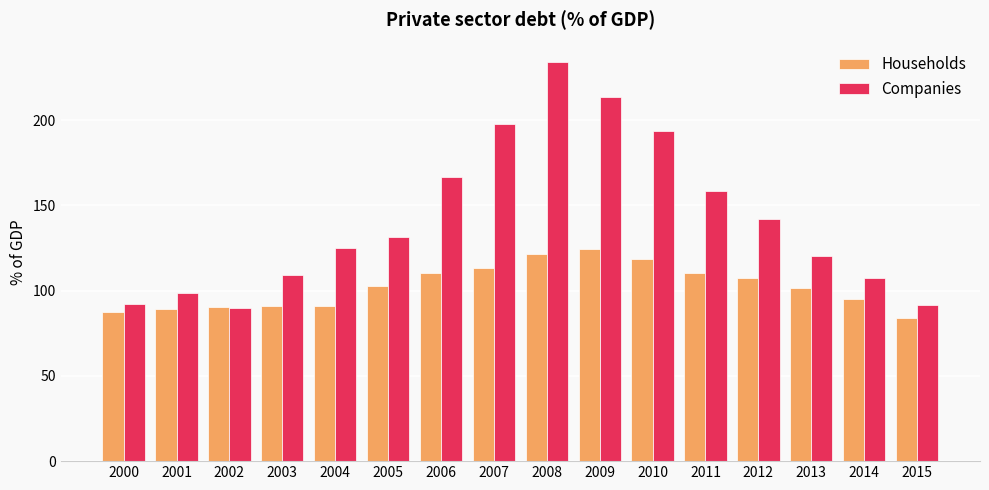

How many bars are there in each group?

2